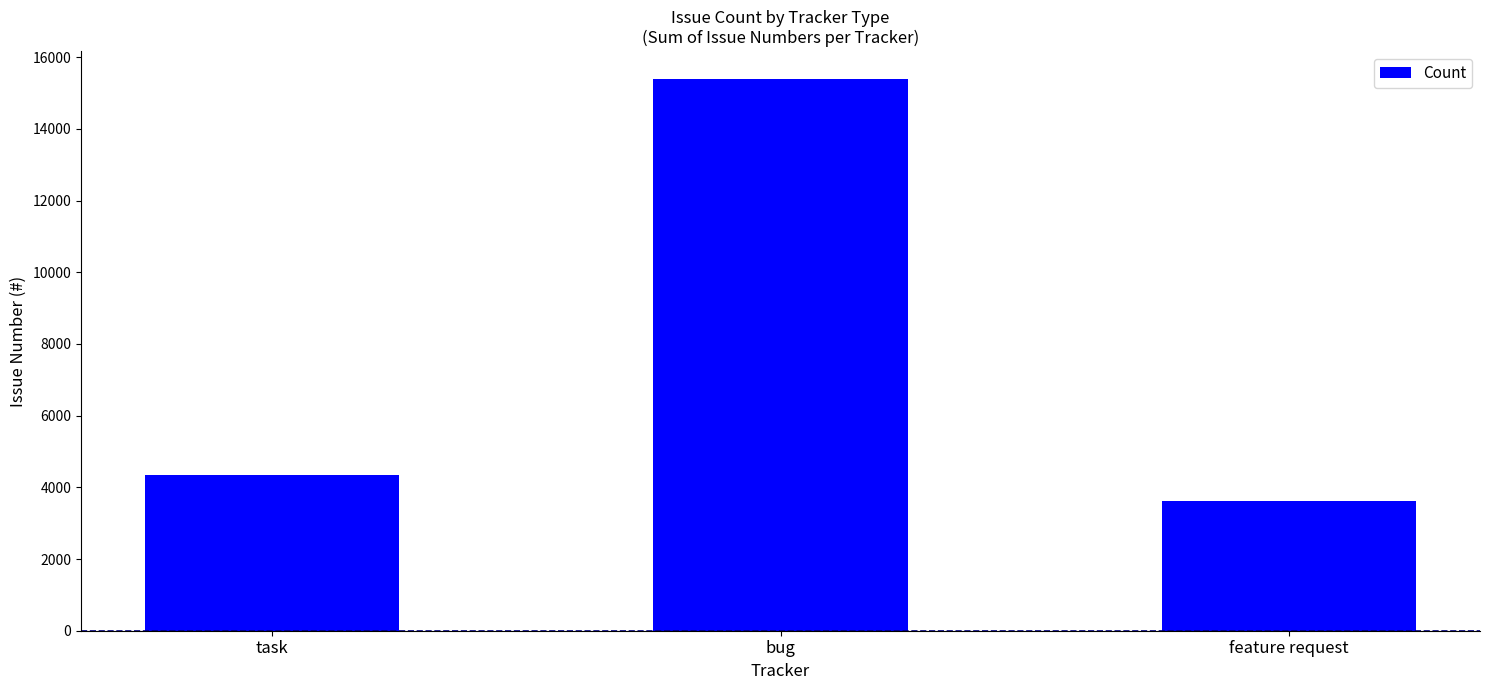

What is the change in value from task to feature request?

-708